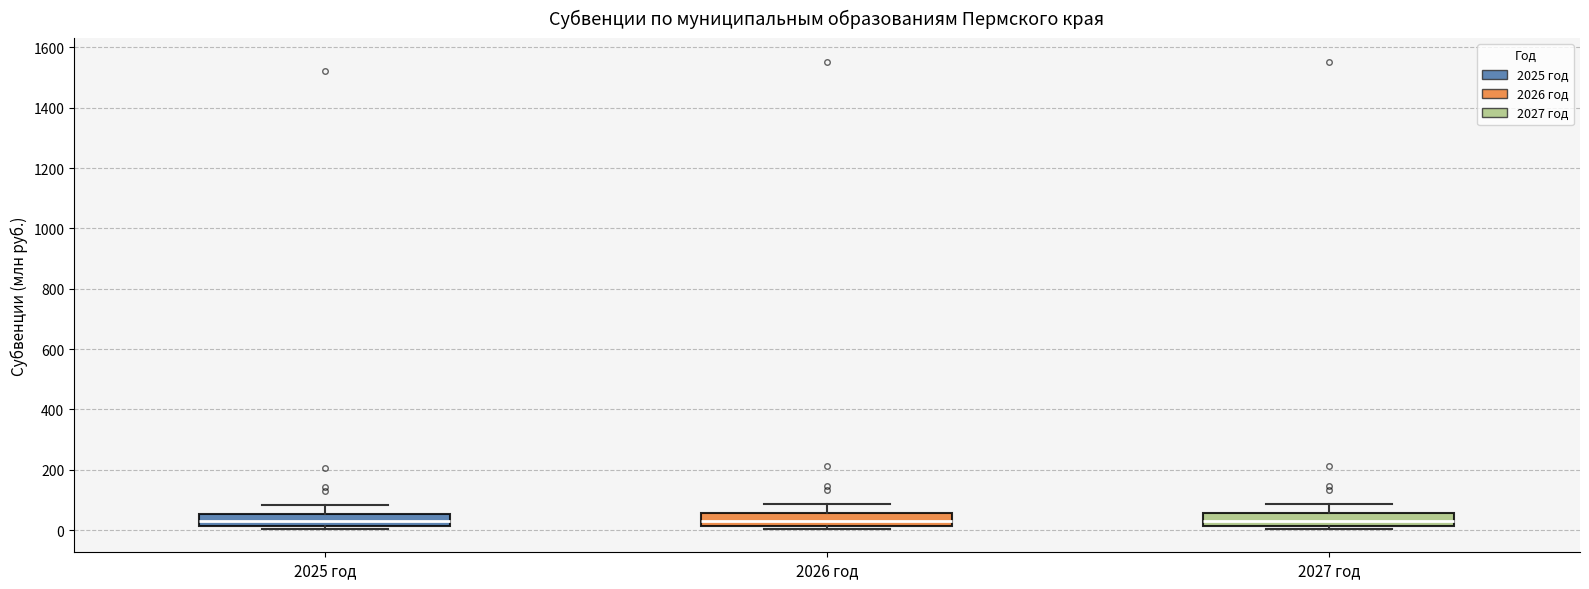

Reading left to right, read every box against the y-axis: the position of its median line, the range the box covers, and the ends of its whiskers. The values are not printed on the chart, so give them approximately, as read against the axis.

2025 год: median 20 (inside the box), box 20 to 60, whiskers 0 to 80
2026 год: median 20 (inside the box), box 20 to 60, whiskers 0 to 80
2027 год: median 20 (inside the box), box 20 to 60, whiskers 0 to 80